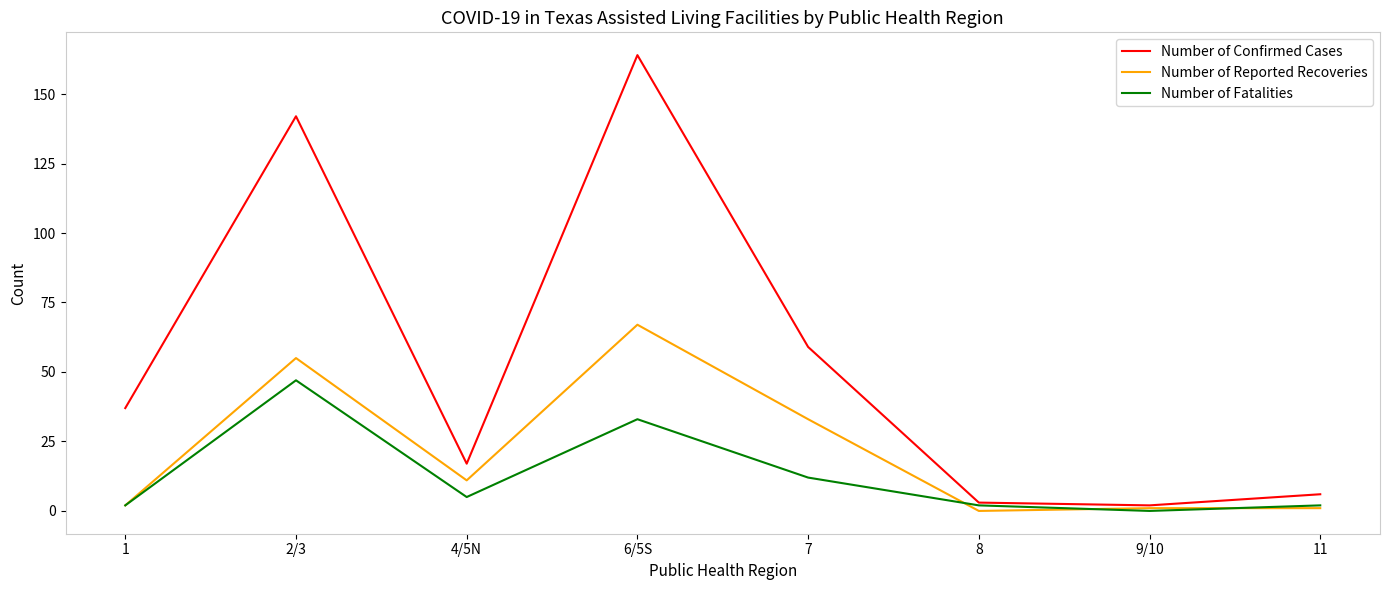

What is the sum of the Number of Fatalities values at 2/3 and 1?

49